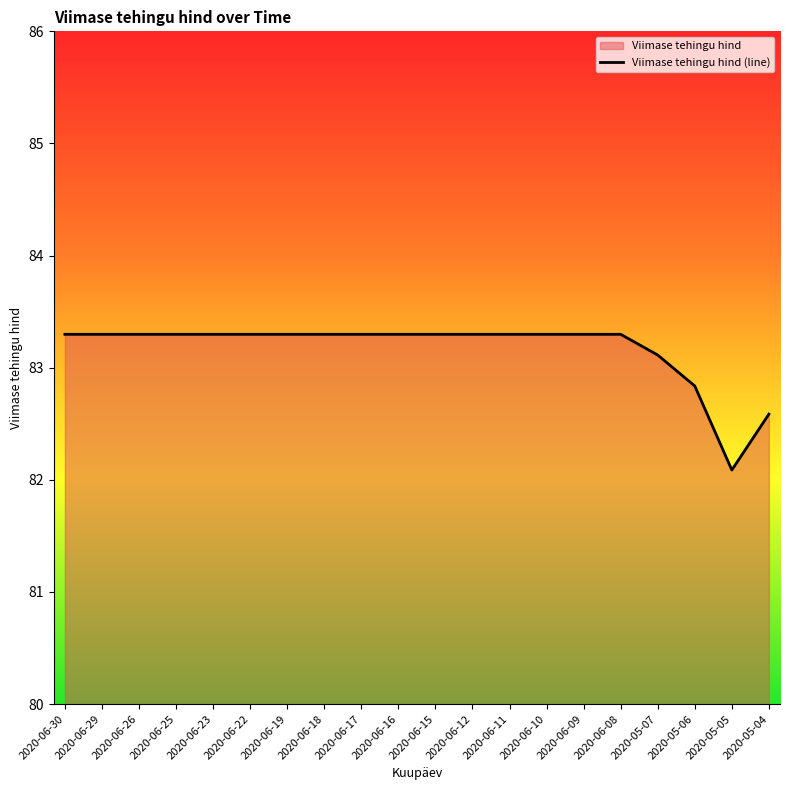

Reading left to right, what are all the values shown in this chart?

2020-06-30=83.3	2020-06-29=83.3	2020-06-26=83.3	2020-06-25=83.3	2020-06-23=83.3	2020-06-22=83.3	2020-06-19=83.3	2020-06-18=83.3	2020-06-17=83.3	2020-06-16=83.3	2020-06-15=83.3	2020-06-12=83.3	2020-06-11=83.3	2020-06-10=83.3	2020-06-09=83.3	2020-06-08=83.3	2020-05-07=83.1	2020-05-06=82.8	2020-05-05=82.1	2020-05-04=82.6